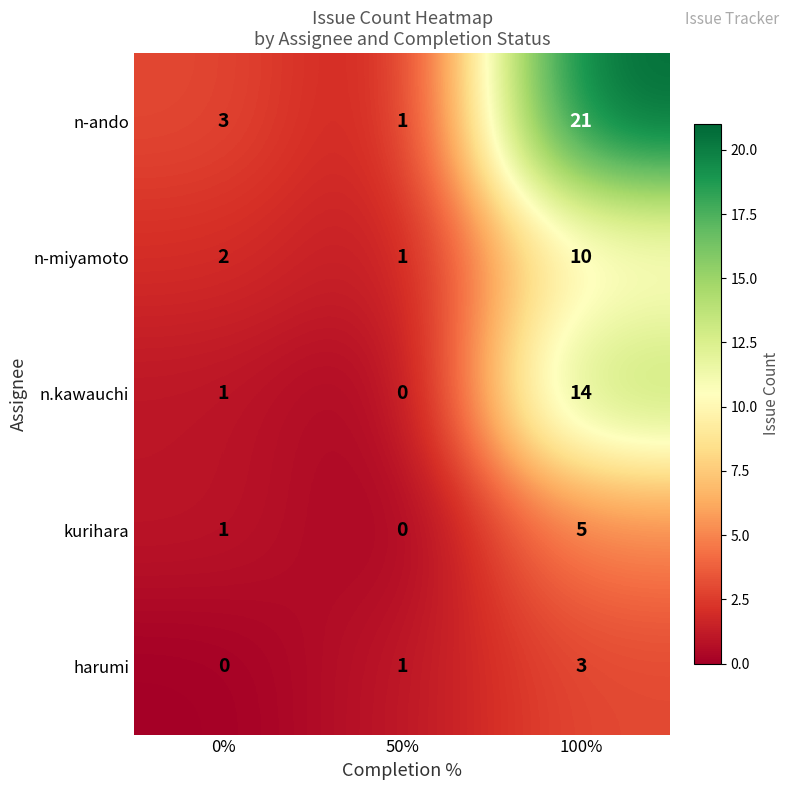

What is the maximum value shown in the chart?

21